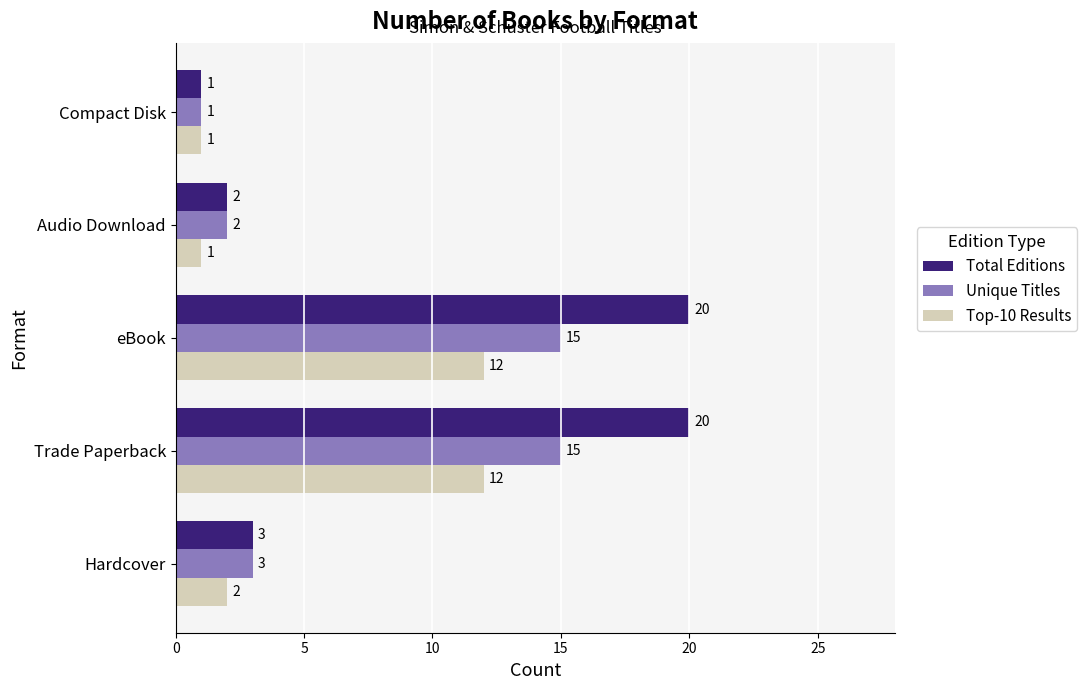

What is the average value of the Top-10 Results series?

6